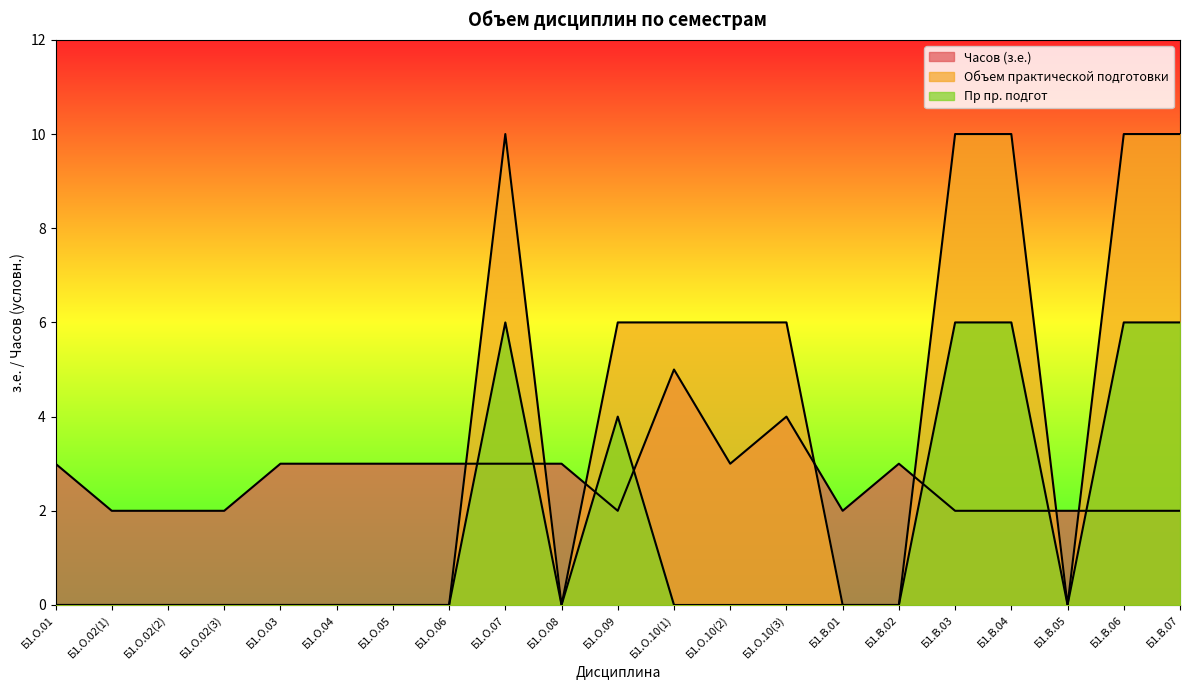

What is the difference between the highest and lowest values at Б1.В.06?

8